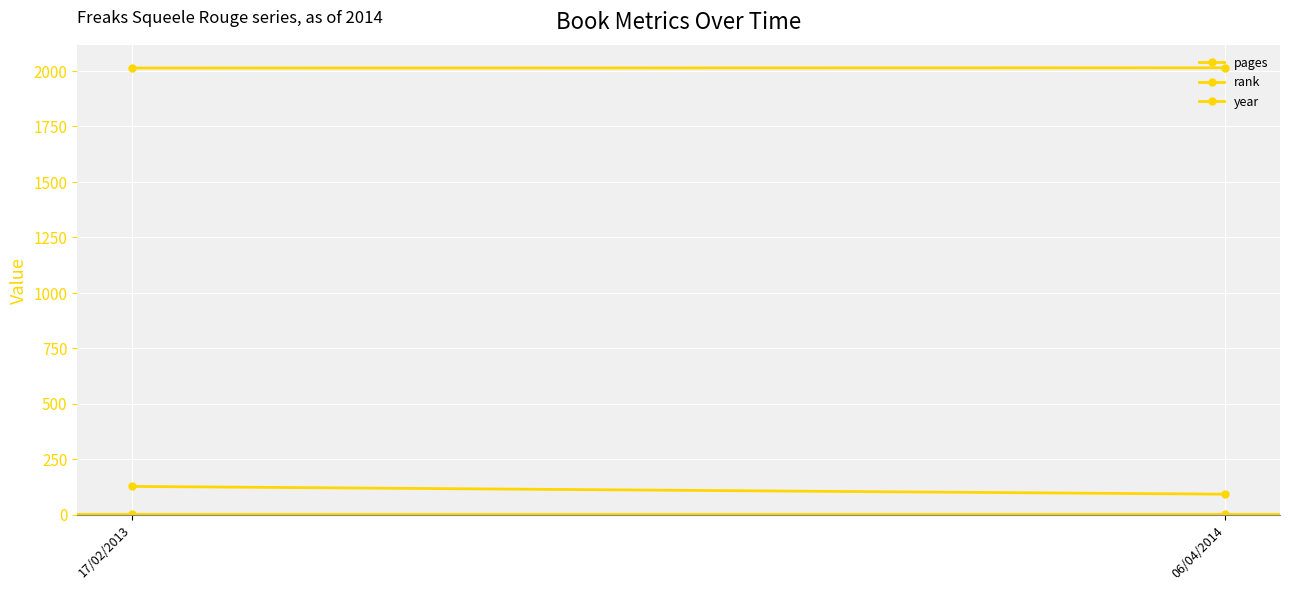

What is the sum of the pages values at 17/02/2013 and 06/04/2014?

219